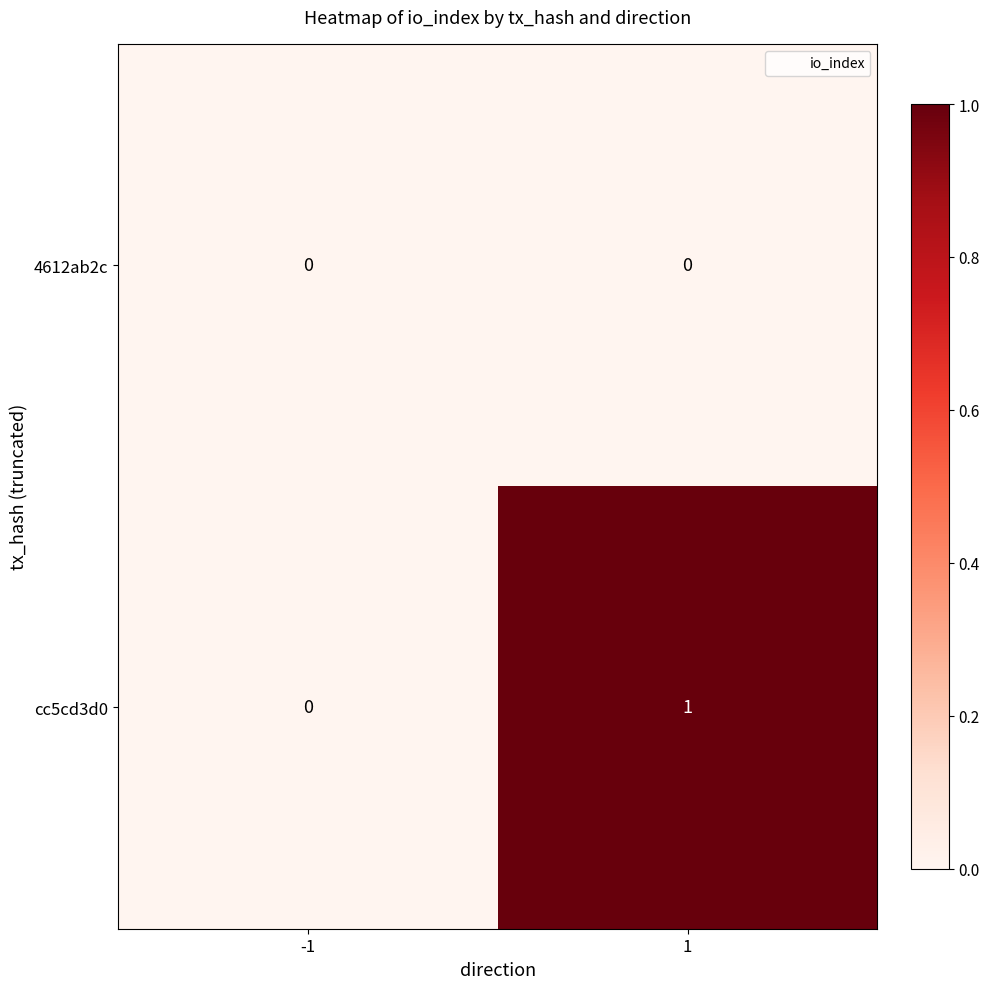

The 4612ab2c series shows 0 at 1. True or false?

True